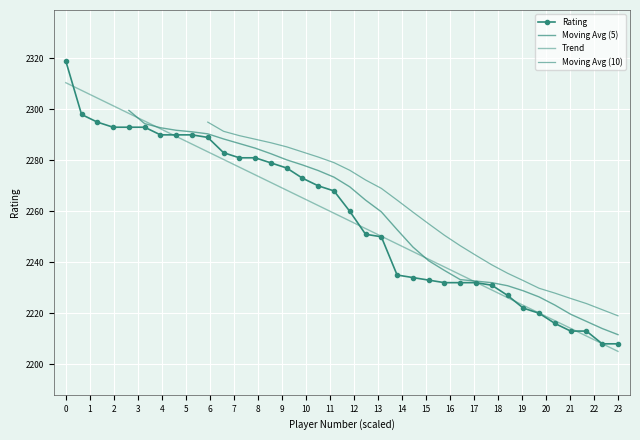

What is the greatest value displayed?

2319